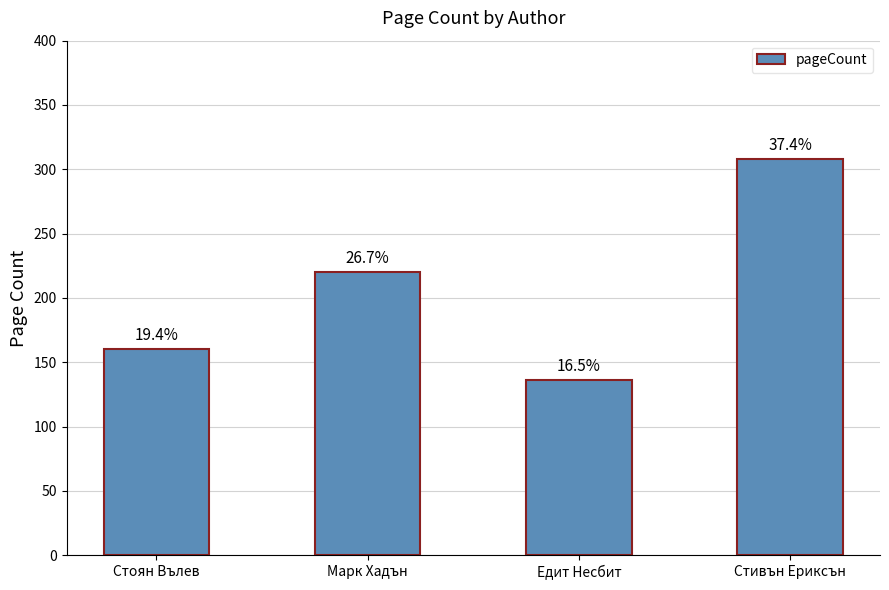

Which has a higher value, Едит Несбит or Стивън Ериксън?

Стивън Ериксън